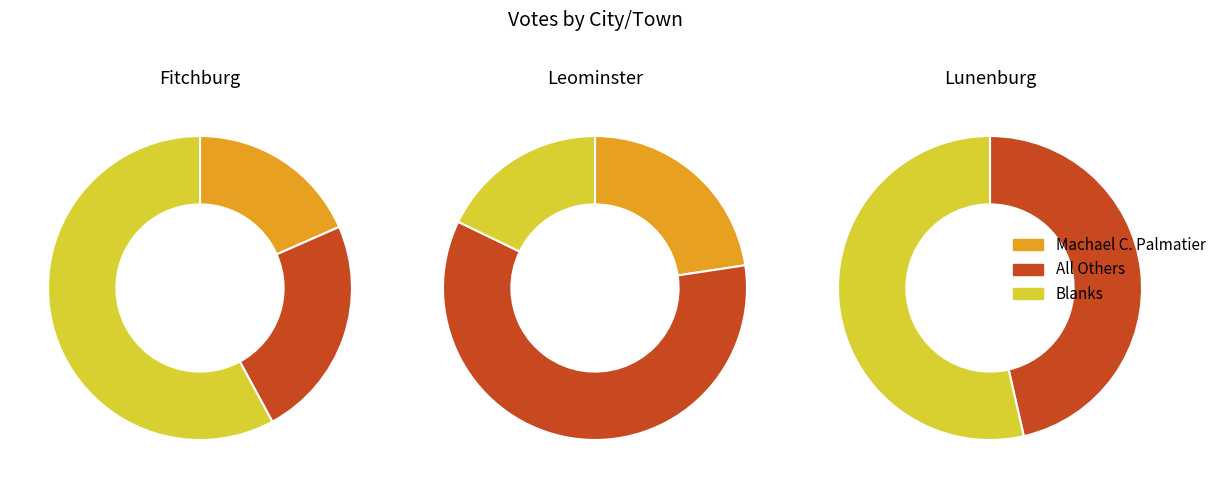

Between Lunenburg and Leominster, which is larger?

Leominster